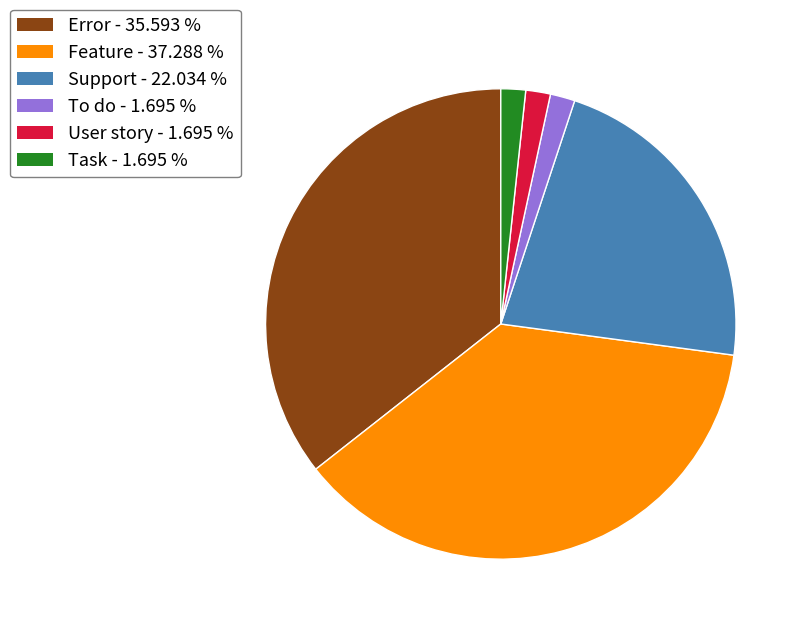

Is there a majority slice in this chart?

No